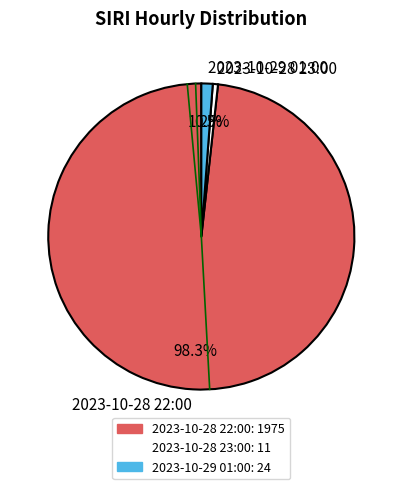

What is the smallest slice in the pie chart?

2023-10-28 23:00